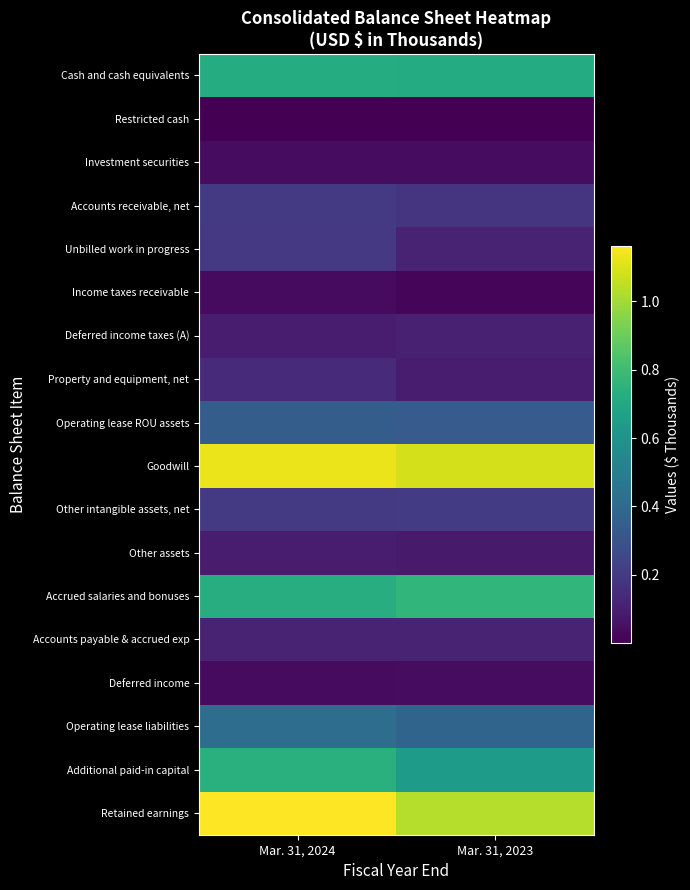

What is the minimum value shown in the chart?

373